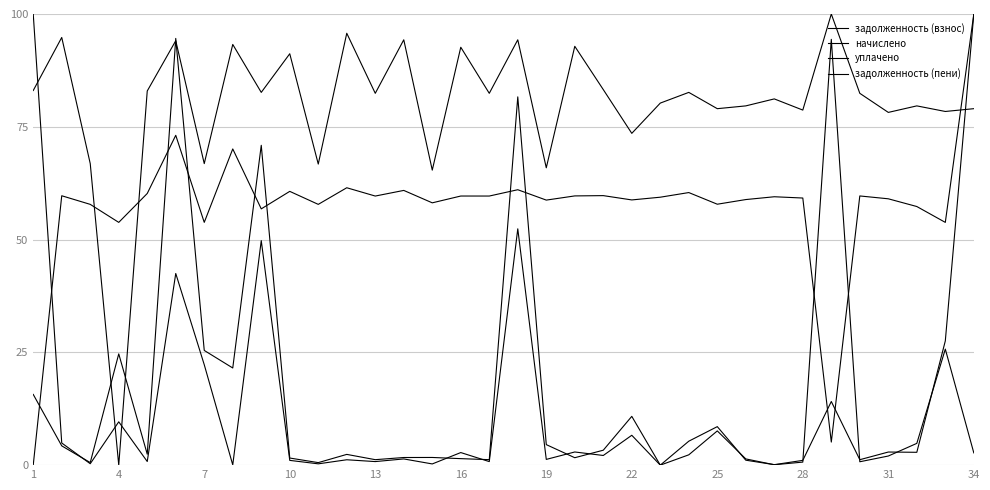

Reading left to right, list all the values displayed in this chart.

задолженность (взнос): 15.7	4.3	0.6	24.7	2.4	94.6	25.4	21.5	70.9	1.6	0.6	2.4	1.2	1.7	1.7	1.4	1.2	81.6	4.5	1.6	3.3	10.8	0.0	5.3	8.5	1.1	0.1	1.1	14.1	1.2	2.9	2.8	27.5	100.0
начислено: 83.0	94.8	66.8	0.0	82.9	94.1	66.8	93.3	82.6	91.2	66.7	95.7	82.4	94.3	65.4	92.6	82.4	94.3	65.9	92.8	83.2	73.5	80.3	82.6	79.0	79.6	81.2	78.7	100.0	82.4	78.2	79.6	78.4	79.0
уплачено: 0.0	59.7	57.8	53.8	60.2	73.1	53.8	70.1	56.8	60.7	57.8	61.5	59.6	60.9	58.1	59.7	59.6	61.0	58.7	59.7	59.7	58.8	59.4	60.4	57.8	58.9	59.5	59.2	5.1	59.7	59.0	57.3	53.8	100.0
задолженность (пени): 100.0	4.9	0.3	9.6	0.8	42.5	22.3	0.1	49.8	1.1	0.3	1.2	0.8	1.4	0.3	2.8	0.8	52.4	1.3	2.9	2.1	6.6	0.0	2.3	7.6	1.4	0.1	0.7	94.4	0.7	2.0	4.8	25.7	2.7